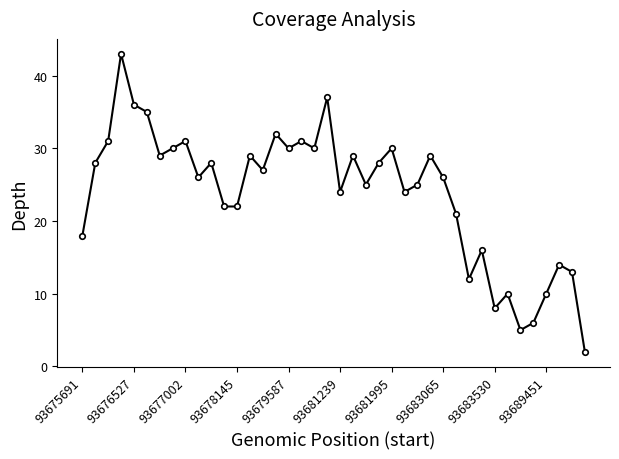

What is the maximum value shown in the chart?

43